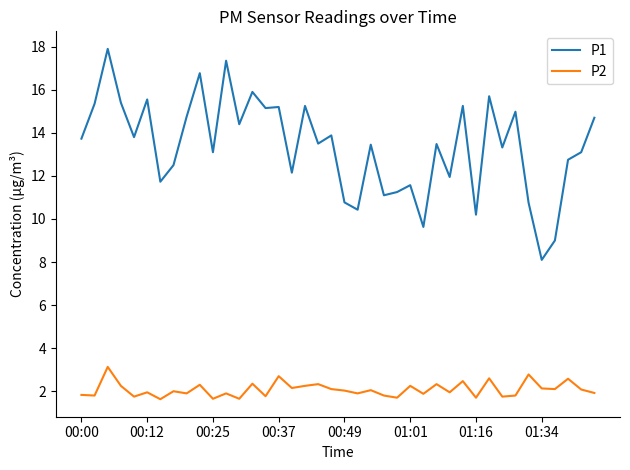

Which series has the widest spread of values?

P1